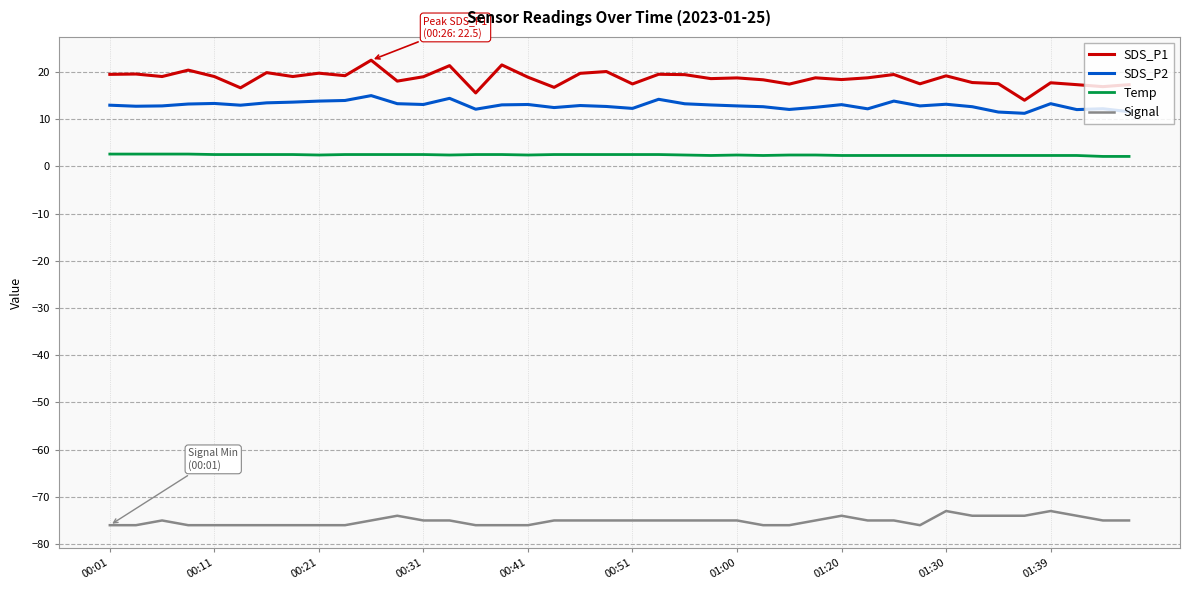

Which series has the widest spread of values?

SDS_P1